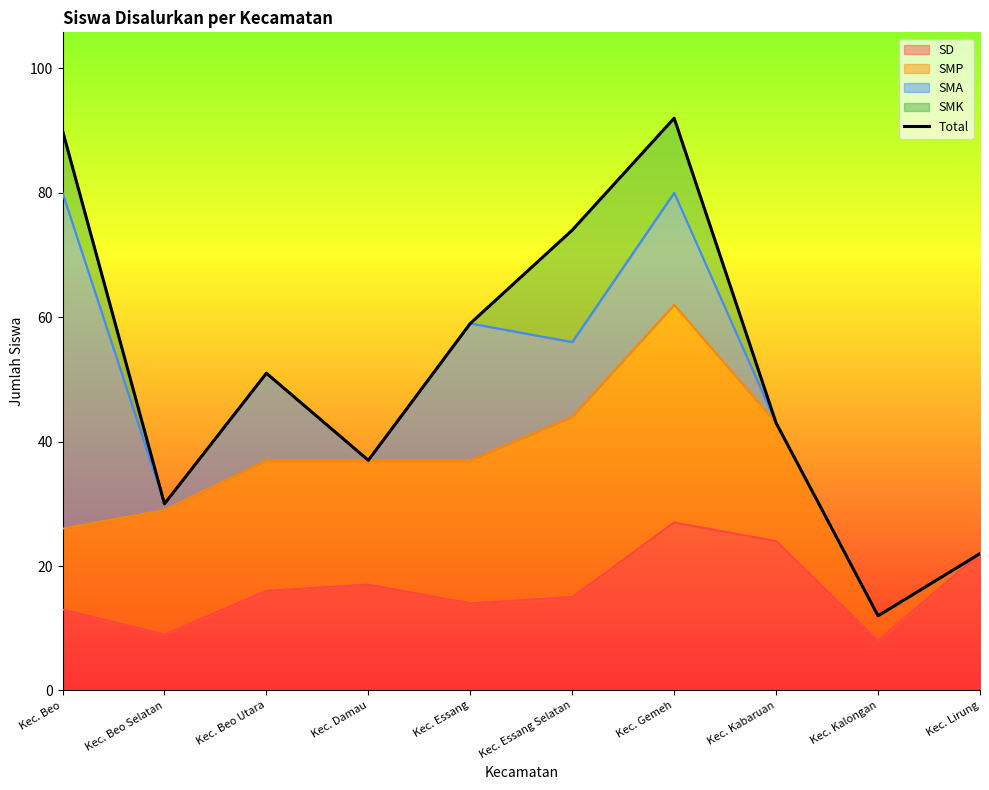

True or false: the data has more than 0 interior local peaks.

True